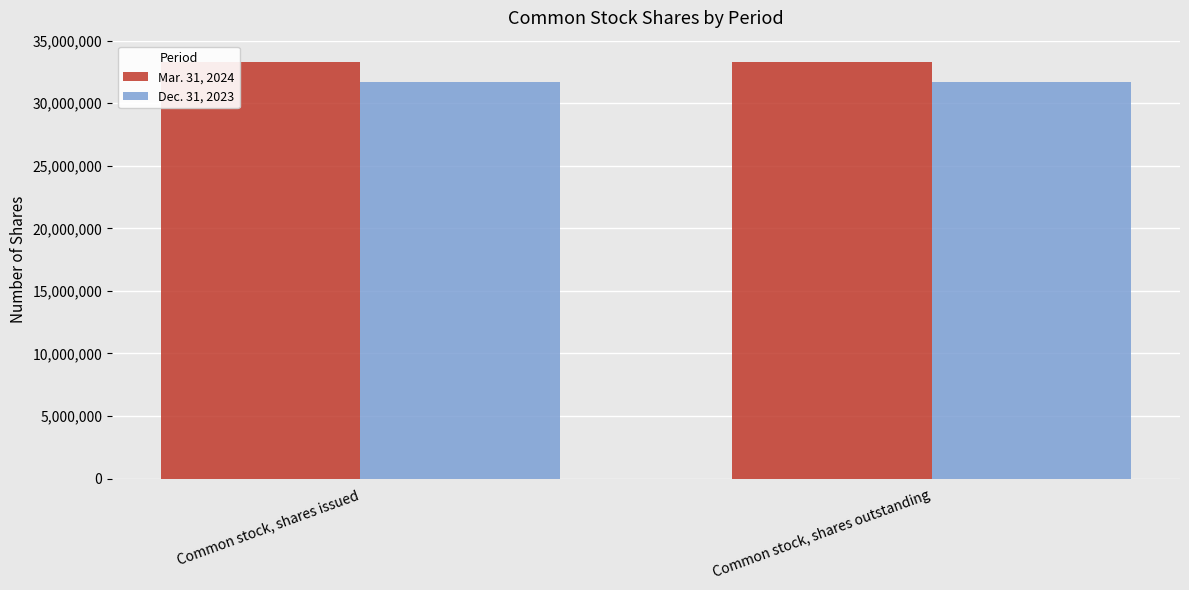

Is it true that Mar. 31, 2024 equals 33337079 at Common stock, shares issued?

True